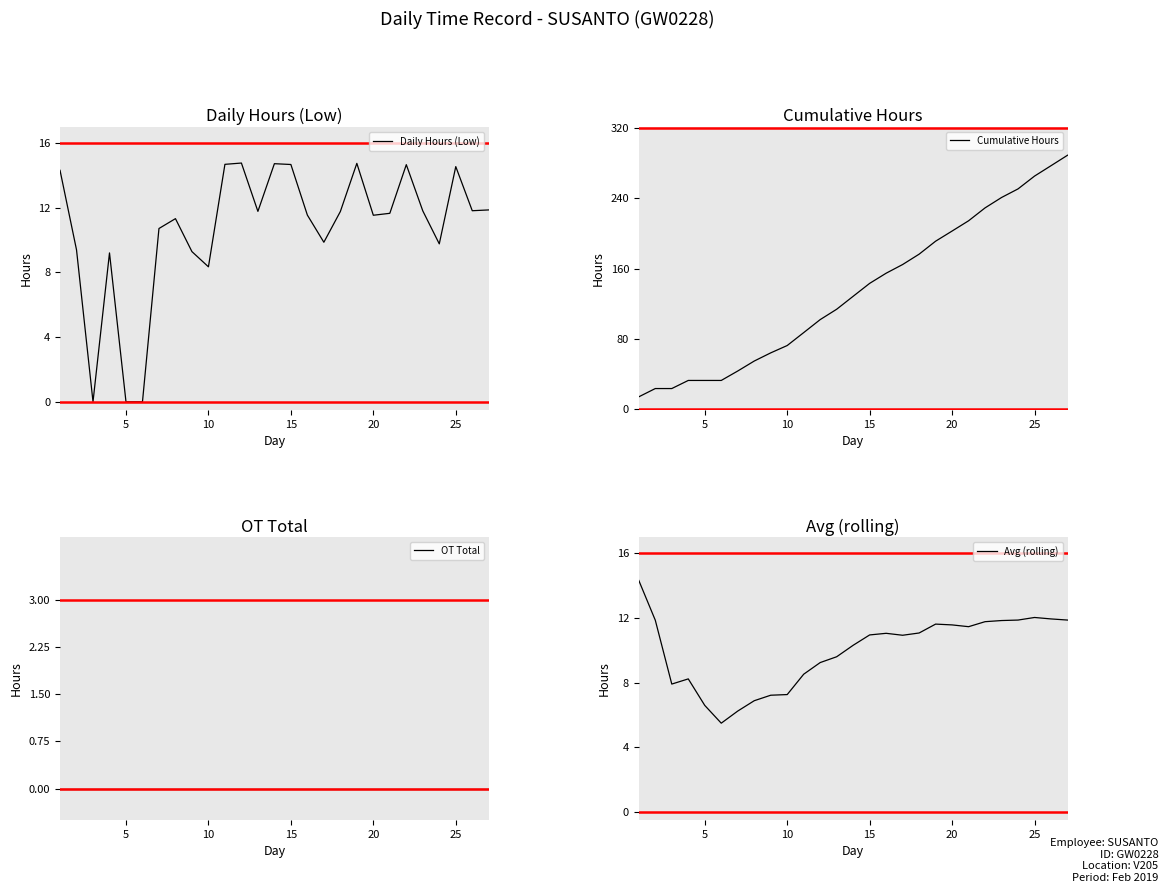

True or false: Cumulative Hours has a value of 202.8 at 20.

True